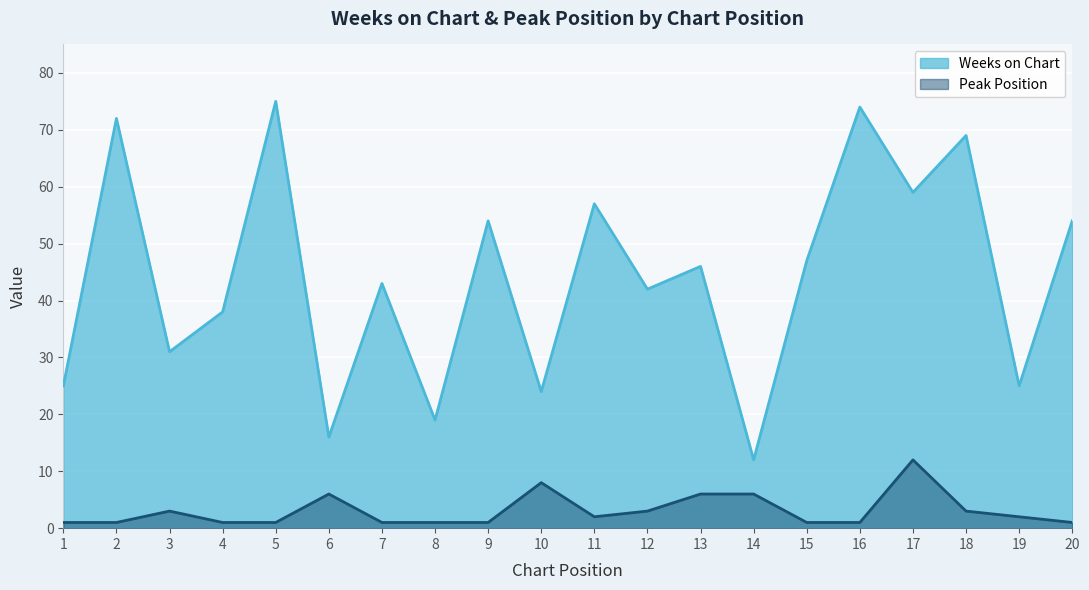

At which category is the sum across all series the highest?

5